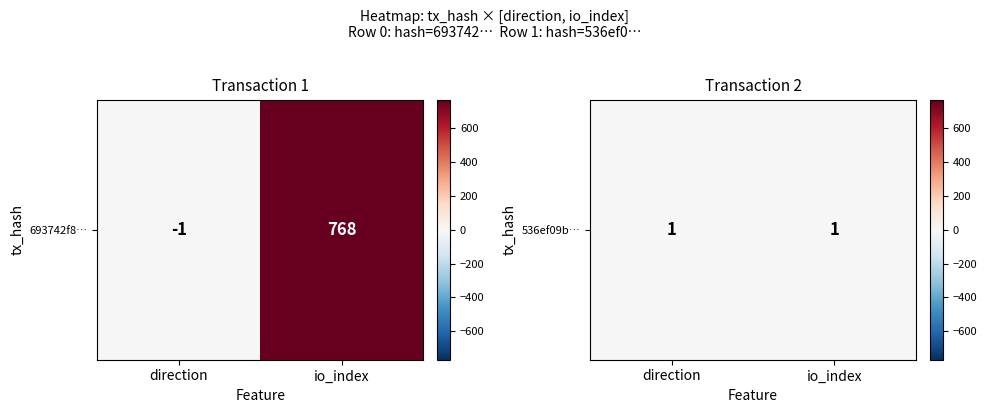

What is the average value of the 536ef09b3ceedb2706ec21d1817e75b1a645489 series?

1